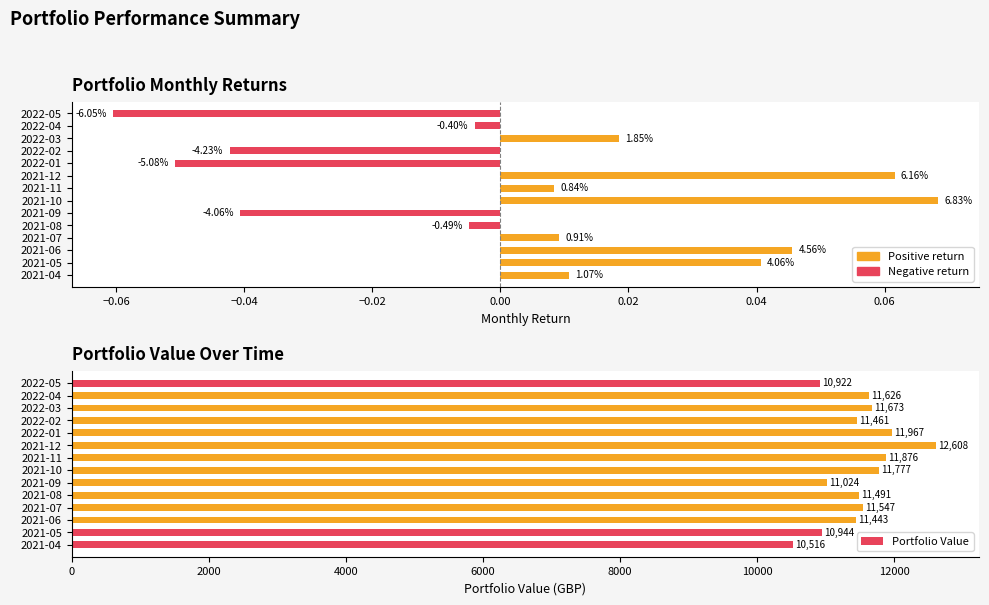

What is the difference between the maximum and second lowest values in the Monthly return series?

0.1